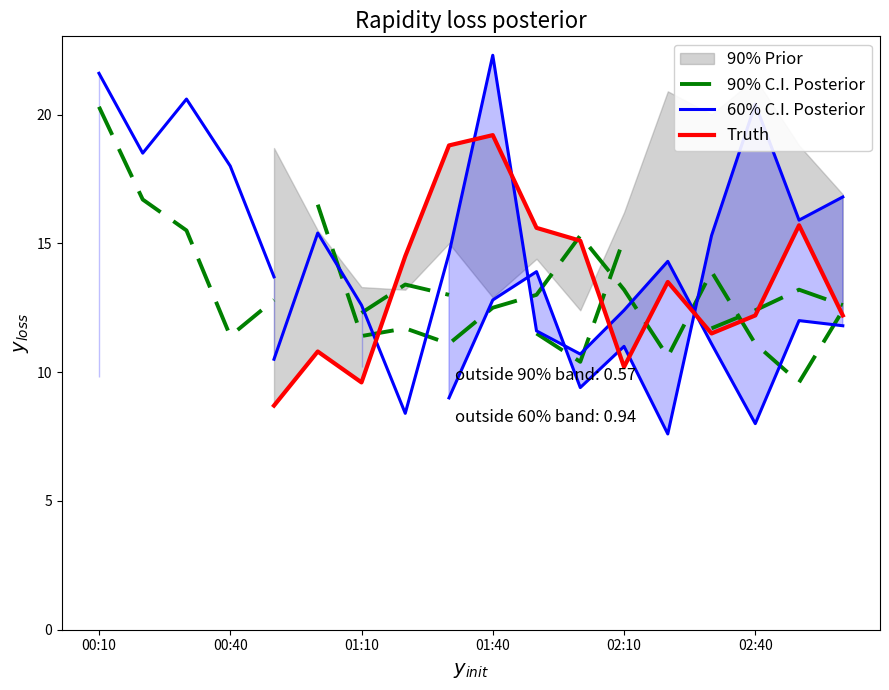

Does the chart display data point markers on the line(s)?

No